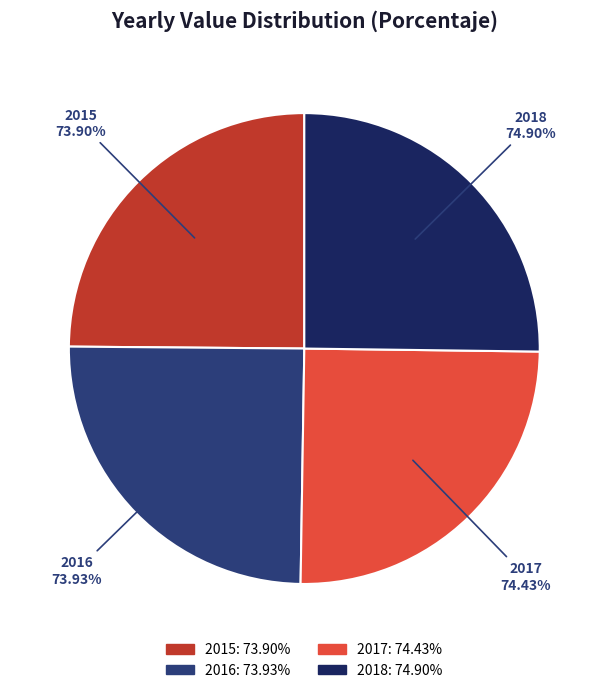

Rank the categories by value from lowest to highest.

2015, 2016, 2017, 2018